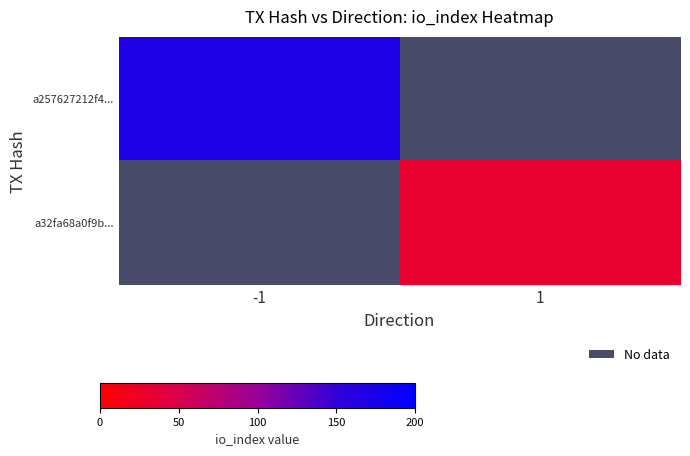

Which has a higher value, 1 or -1?

-1